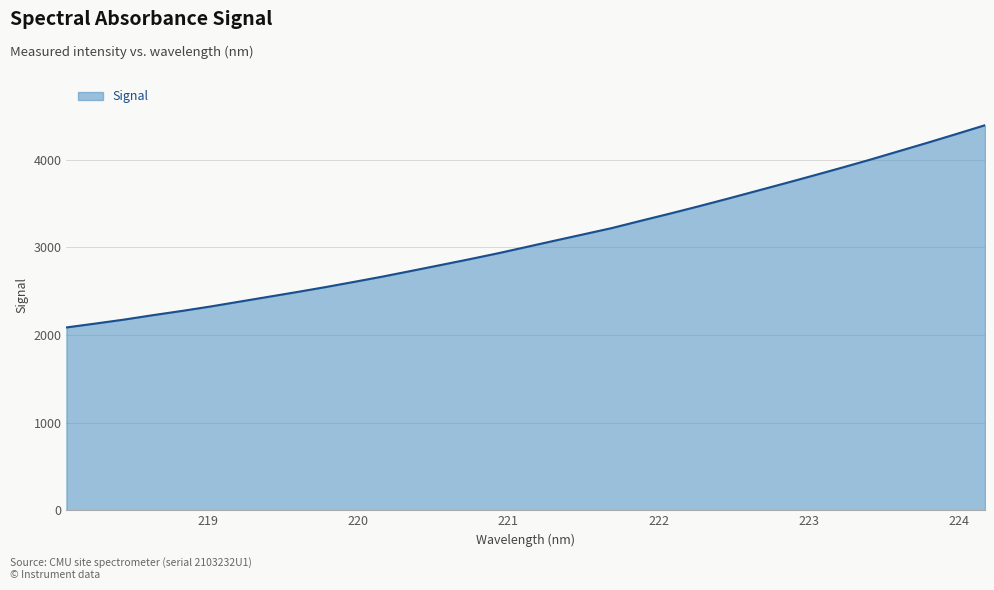

What is the smallest value displayed?

2085.9